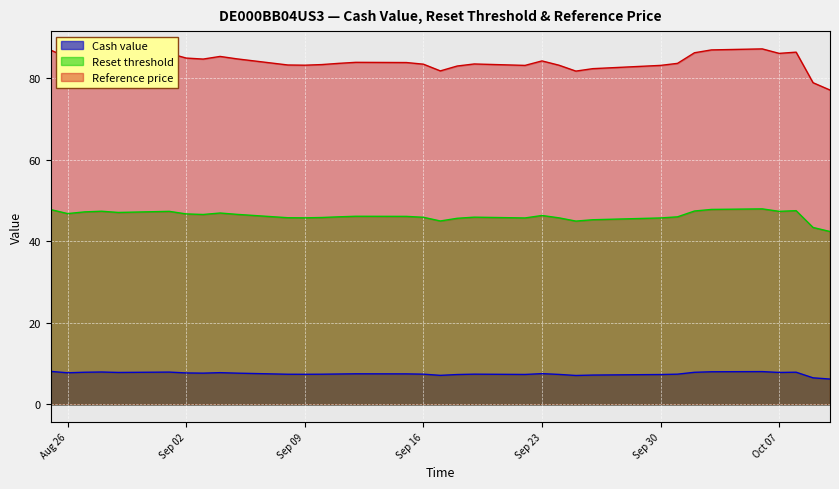

What is the sum of all Reset threshold values?

1618.9